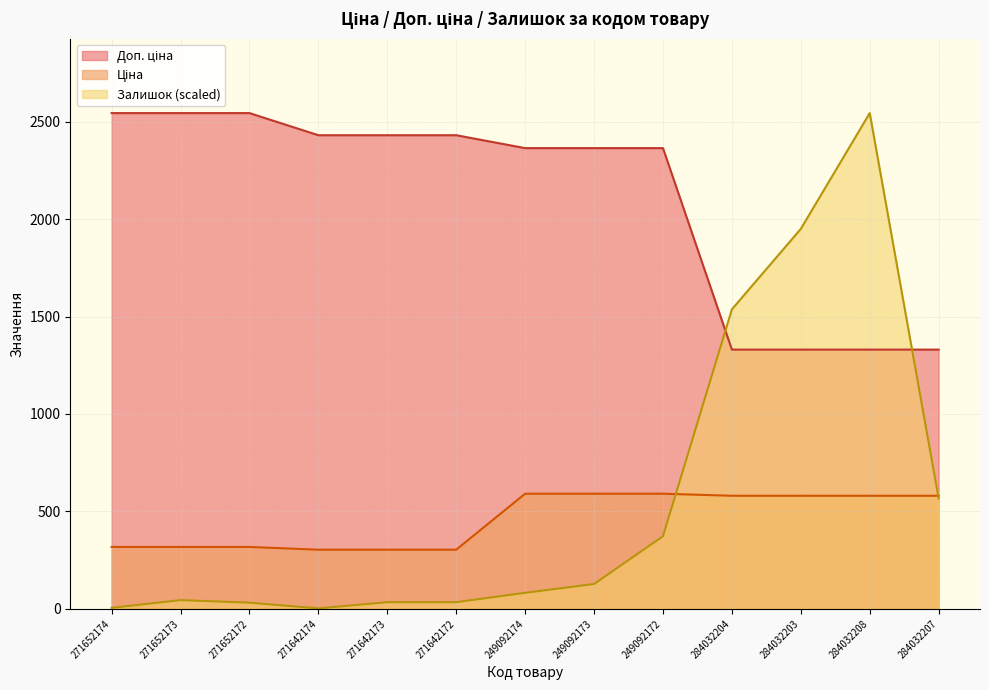

What is the maximum value for Залишок?

2543.5